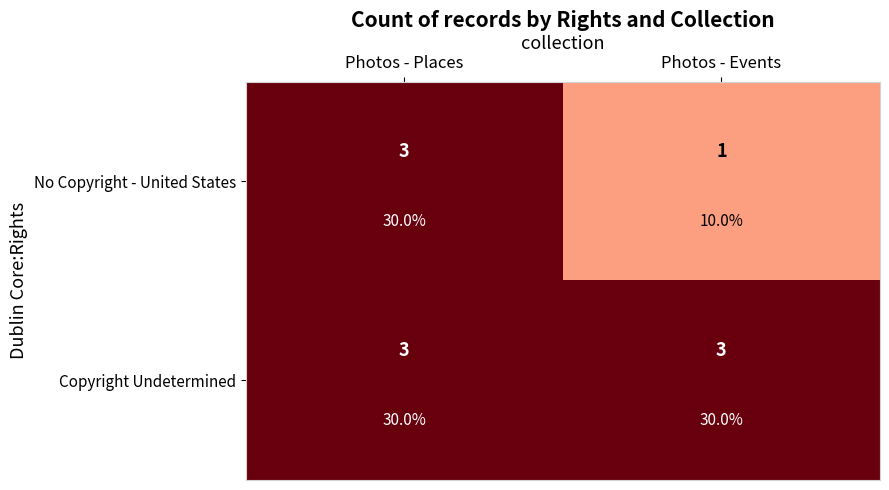

Which series has the largest total across all categories?

Copyright Undetermined